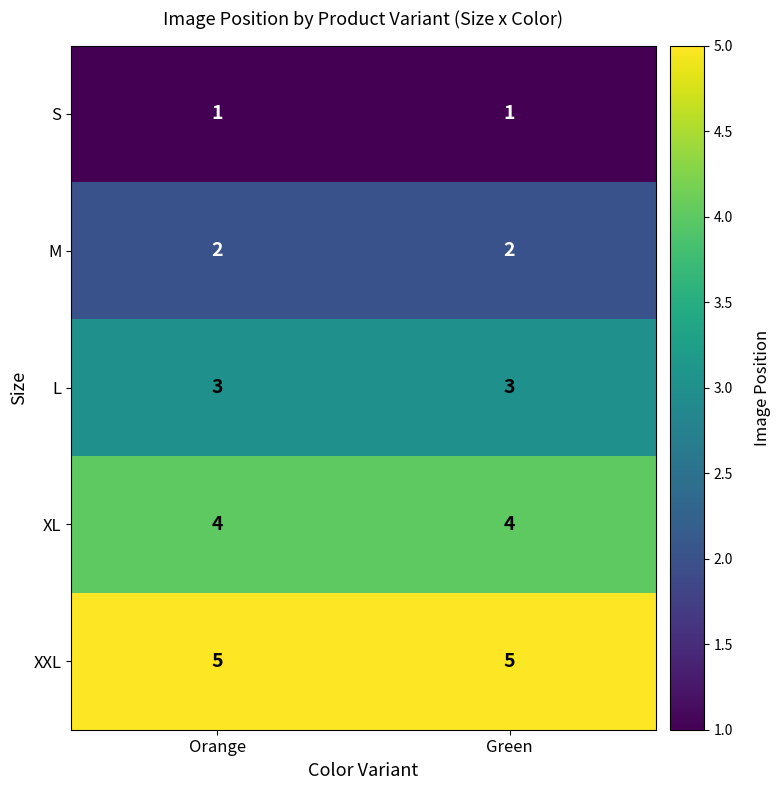

Rank the series at Green from highest to lowest value.

XXL, XL, L, M, S